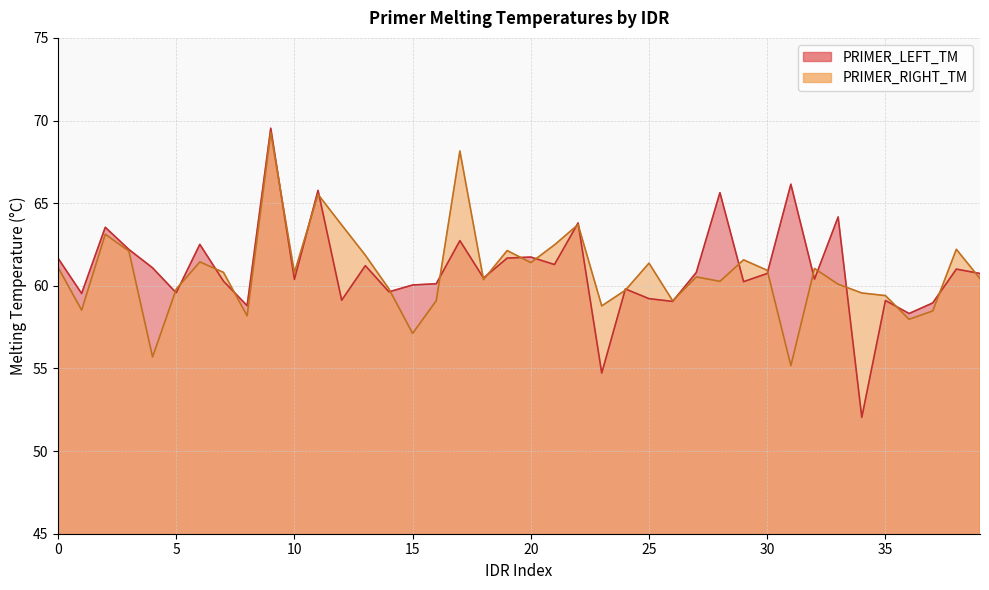

What is the total value across all series at 35?

118.5